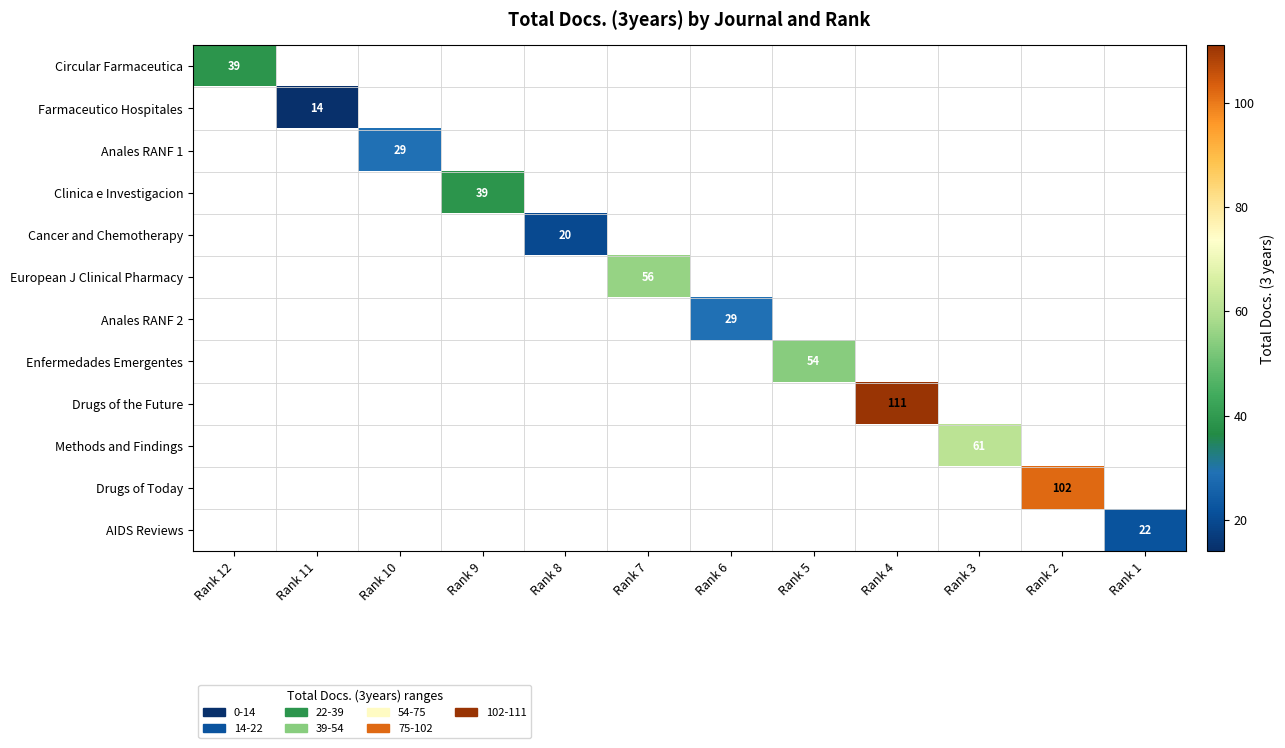

Between Rank 6 and Rank 2, which is larger?

Rank 2